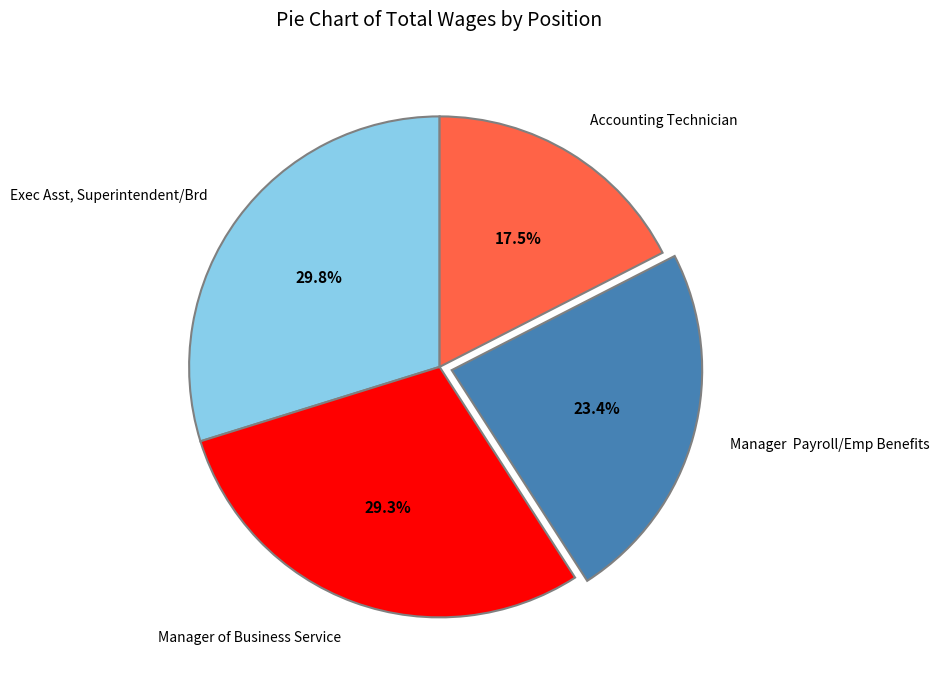

Combined, what portion of the pie is Exec Asst, Superintendent/Brd and Accounting Technician?

47.3%